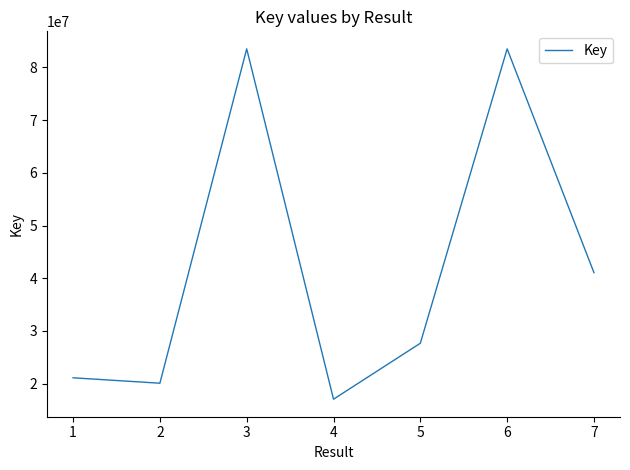

The value at 4 is 17044588. True or false?

True